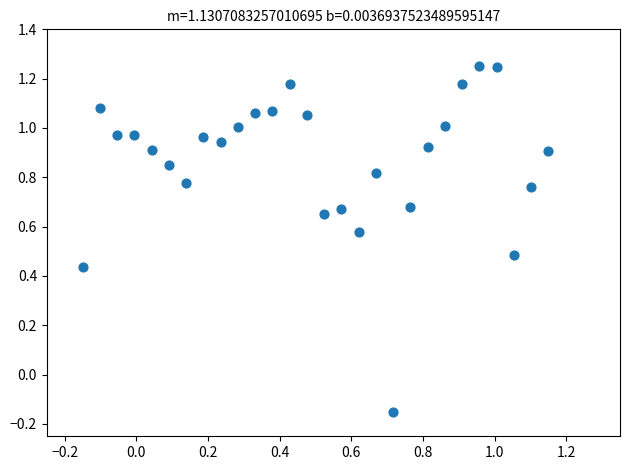

What is the range of Y values (max minus min)?

1.4